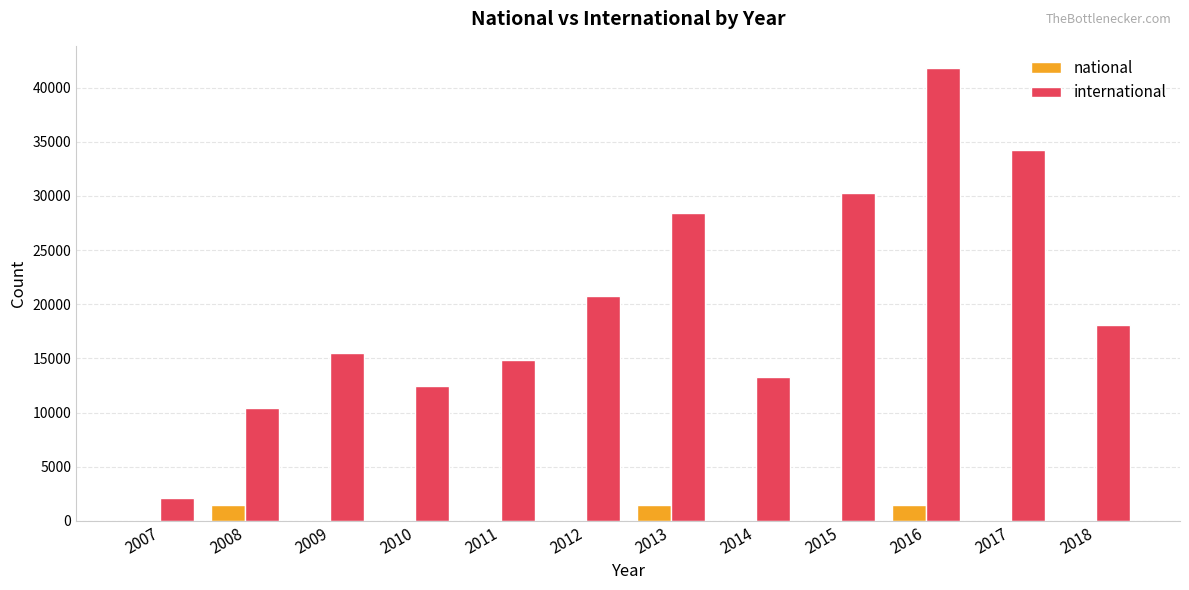

The international series shows 2071 at 2007. True or false?

True